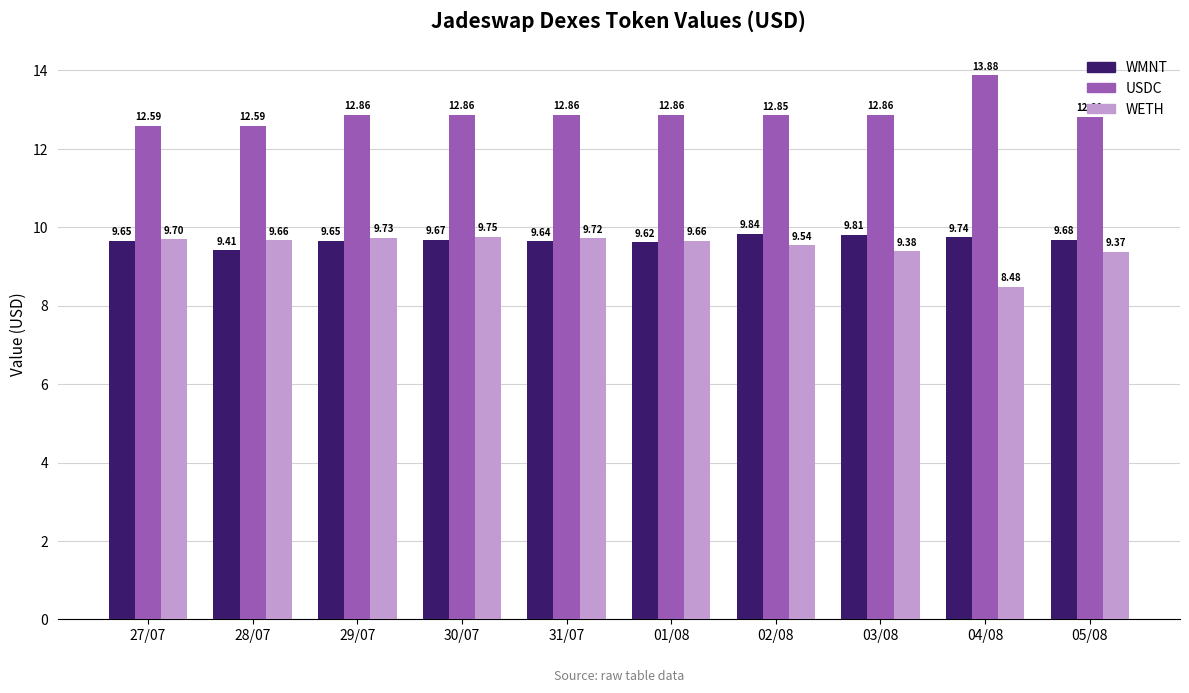

Read the USDC value at 03/08.

12.9